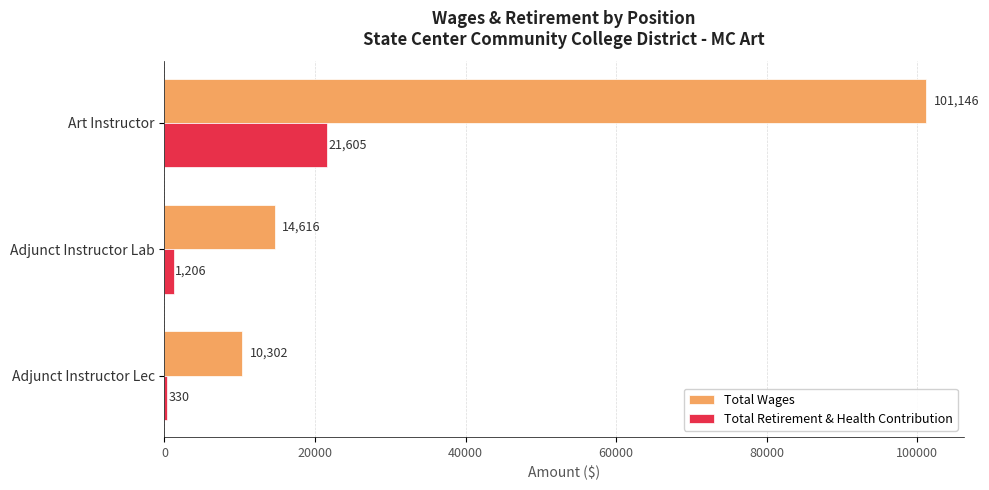

What are all the series names shown in the legend?

Total Wages, Total Retirement & Health Contribution